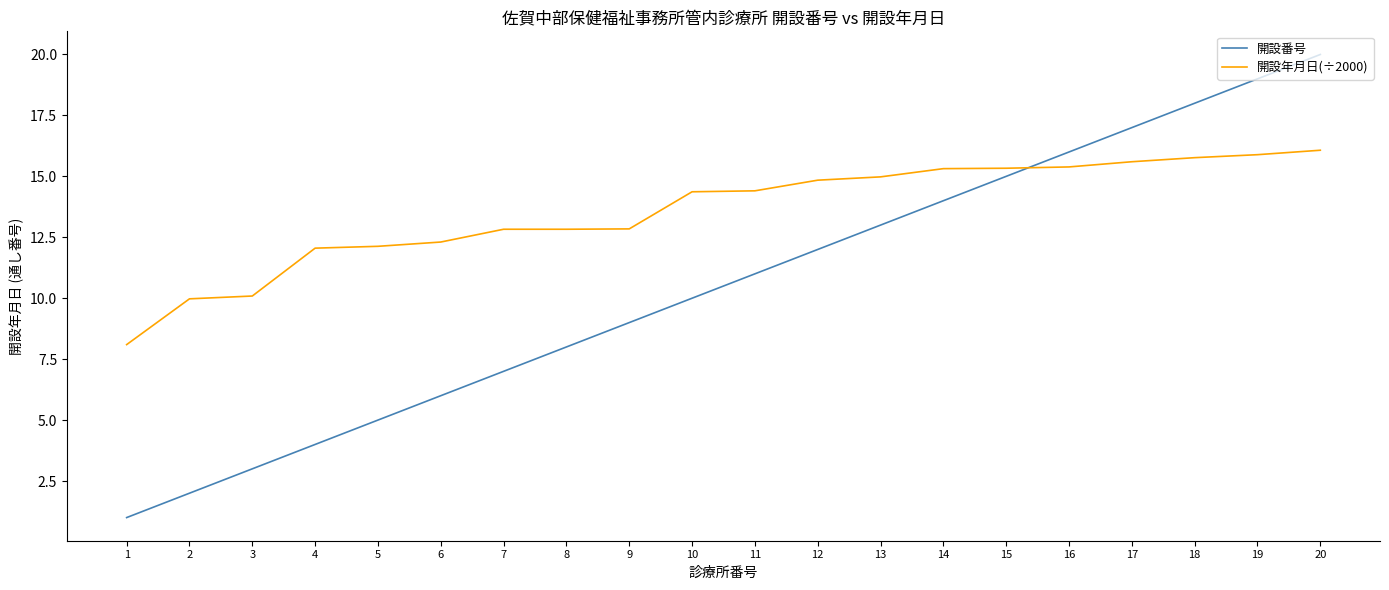

Which series has the largest total across all categories?

開設年月日(÷2000)